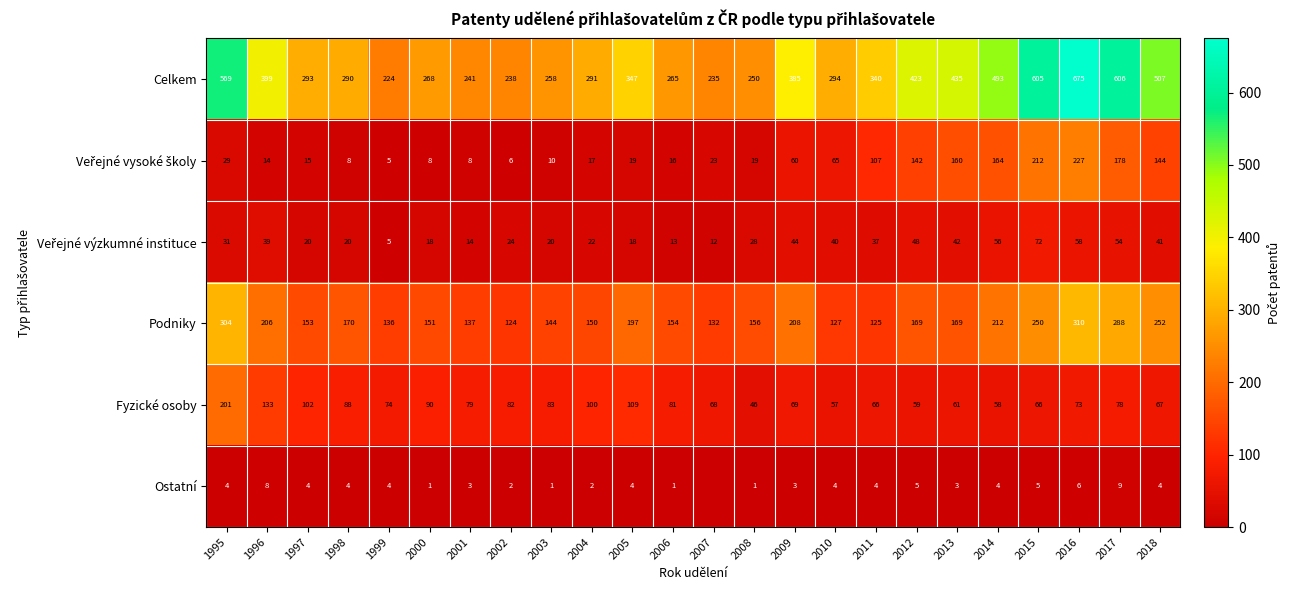

Is the value of Podniky at 2018 greater than the value of Fyzické osoby at 2012?

Yes